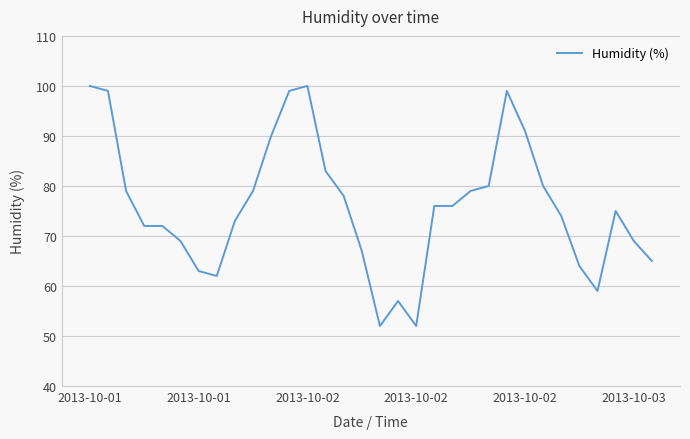

What is the minimum value shown in the chart?

52